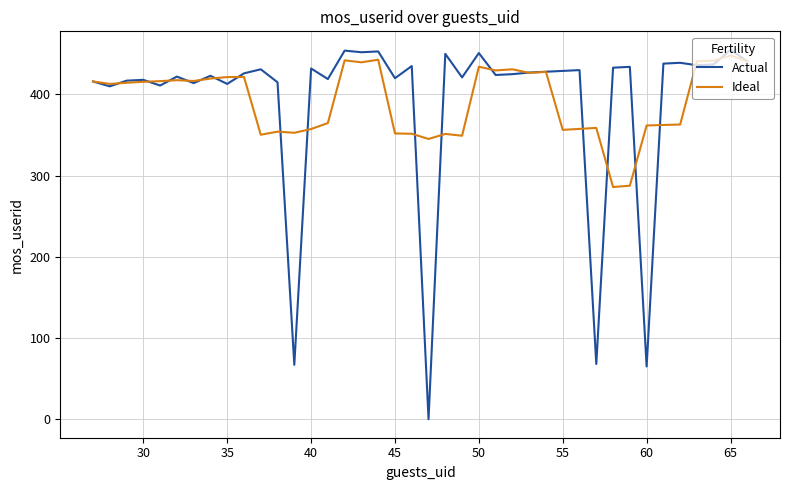

Which series has the widest spread of values?

Actual